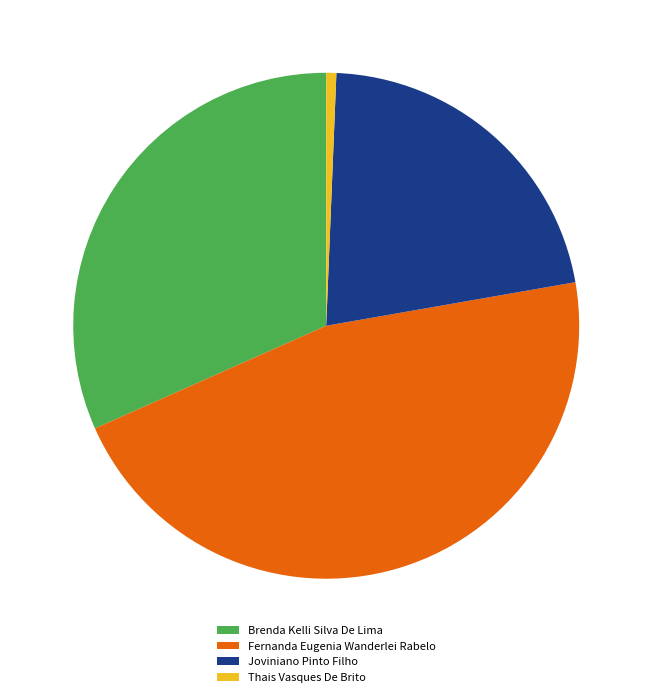

Rank the categories by value from lowest to highest.

Thais Vasques De Brito, Joviniano Pinto Filho, Brenda Kelli Silva De Lima, Fernanda Eugenia Wanderlei Rabelo